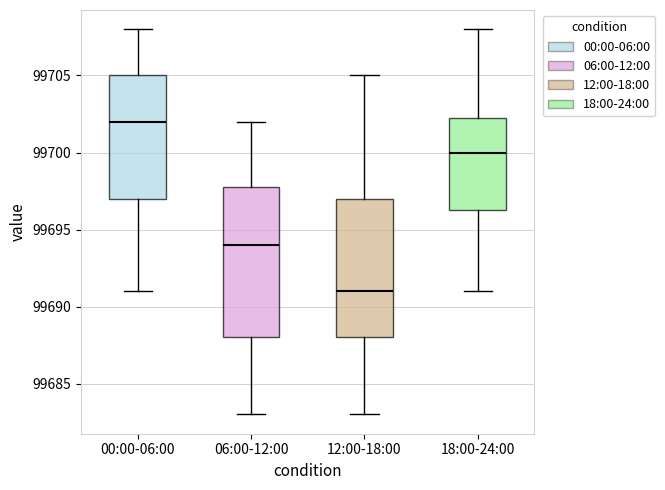

Reading left to right, transcribe this box plot: for each box, give where its median line is, the range the box spans, and where its two whiskers end, as read against the y-axis. The values are not printed on the chart, so give them approximately, as read against the axis.

00:00-06:00: median 99702.0, box 99697.0 to 99705.0, whiskers 99691.0 to 99708.0
06:00-12:00: median 99694.0, box 99688.0 to 99698.0, whiskers 99683.0 to 99702.0
12:00-18:00: median 99691.0, box 99688.0 to 99697.0, whiskers 99683.0 to 99705.0
18:00-24:00: median 99700.0, box 99696.5 to 99702.5, whiskers 99691.0 to 99708.0